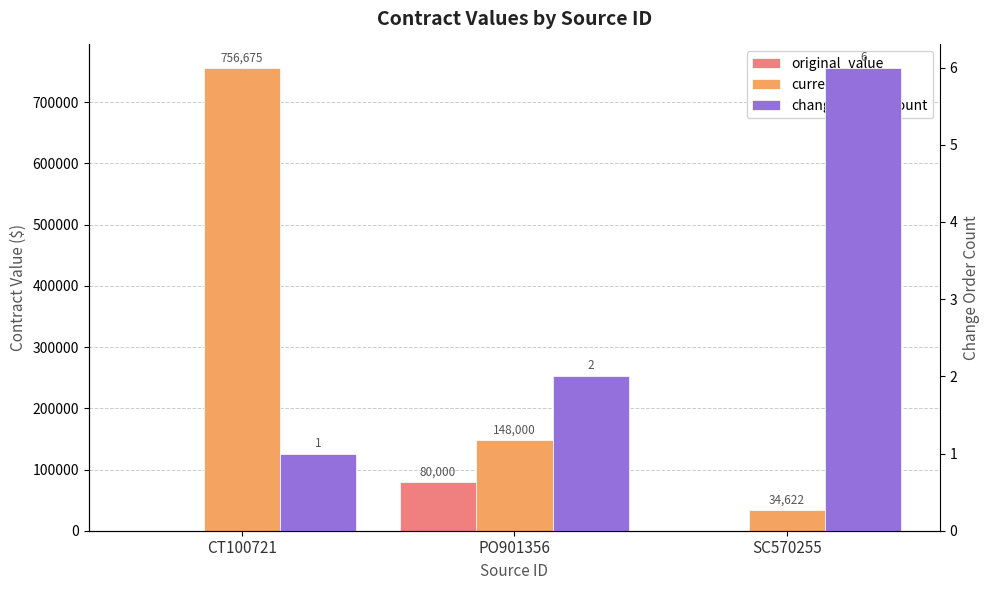

How many series are shown in this chart?

3